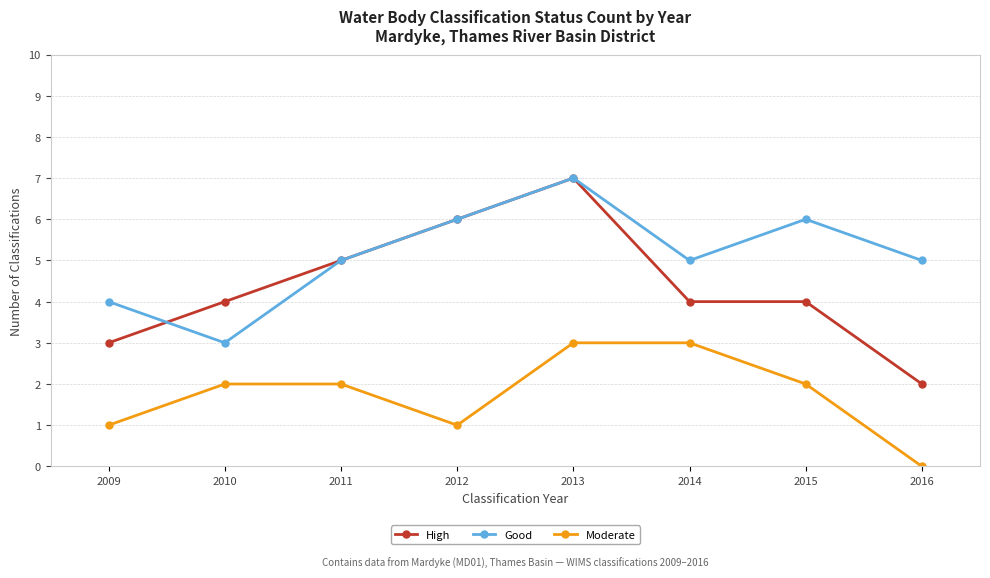

The value of Moderate at 2012 is 0. True or false?

False